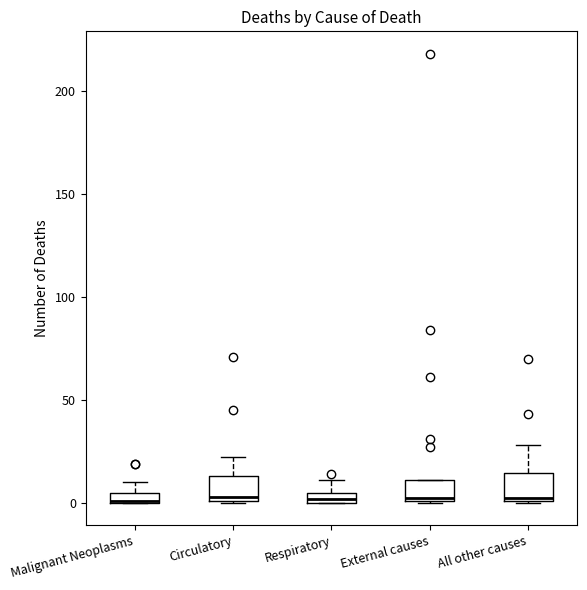

Where does the median line of the box for External causes sit on the y-axis? The values are not printed on the chart, so give them approximately, as read against the axis.

5